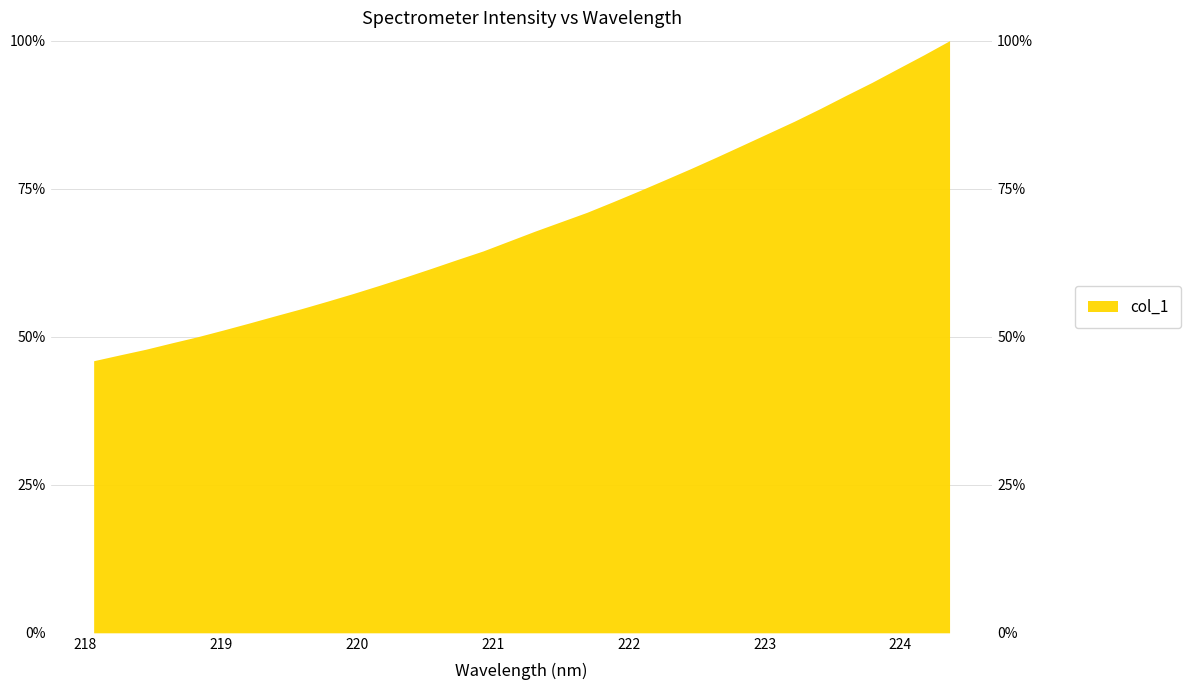

How many lines are shown in the chart?

1